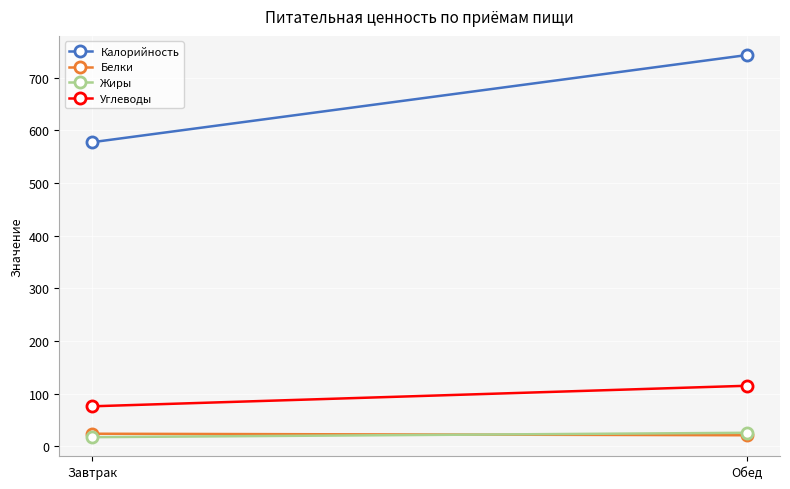

What is the sum of all Жиры values?

42.7